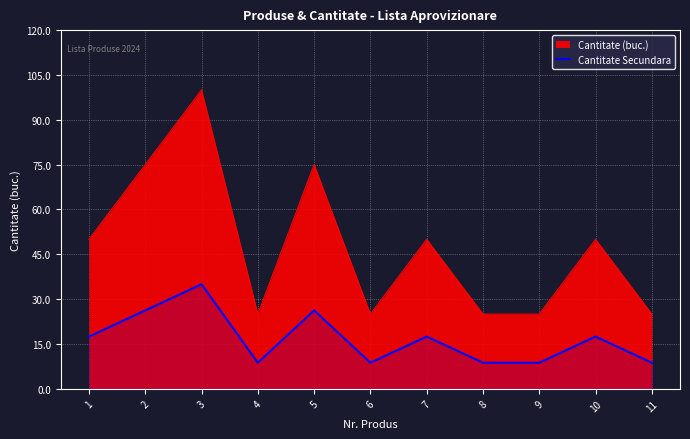

Reading left to right, transcribe all the data shown in this chart.

1=17.5	2=26.2	3=35.0	4=8.8	5=26.2	6=8.8	7=17.5	8=8.8	9=8.8	10=17.5	11=8.8